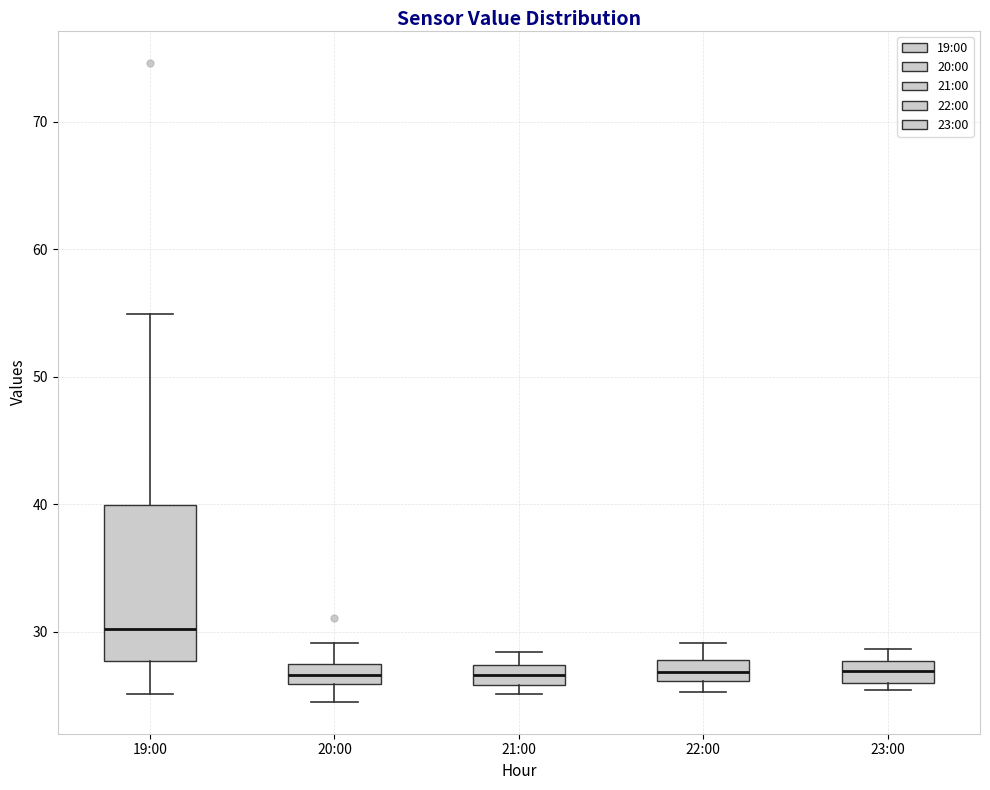

Comparing the boxes themselves (not the whiskers), which one is the tallest?

19:00